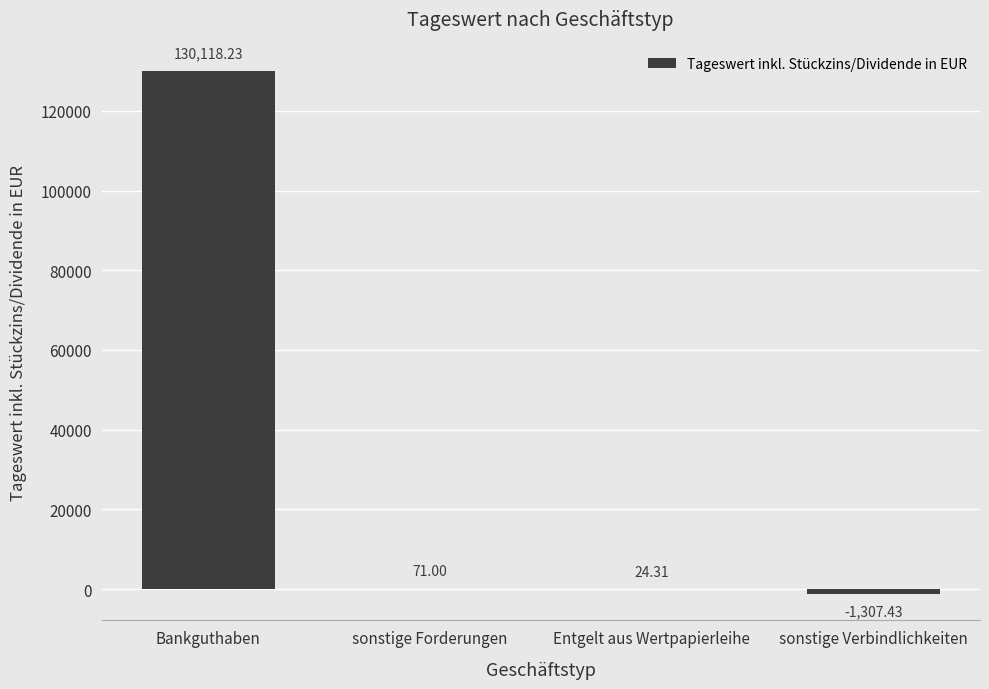

Where does the data first go above 71?

Bankguthaben